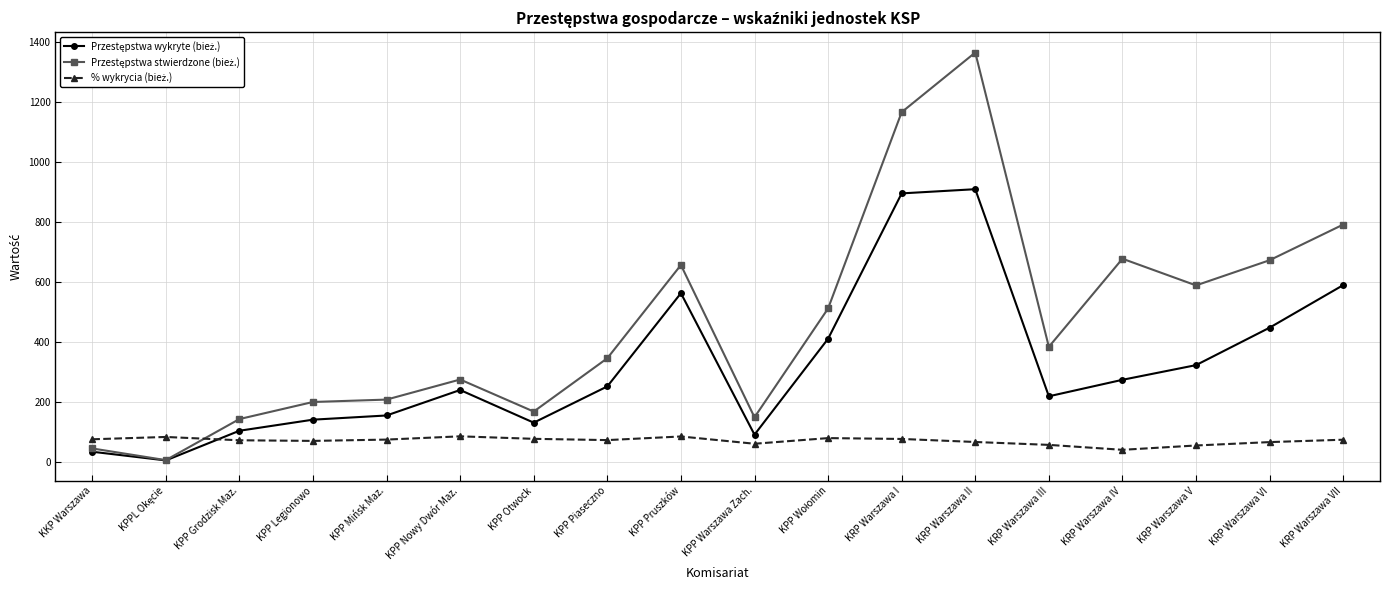

What is the label of the 15th point from the left?

KRP Warszawa IV